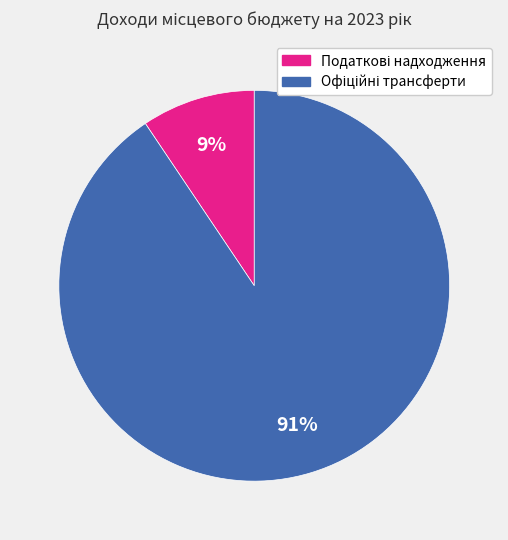

Is there a majority slice in this chart?

Yes